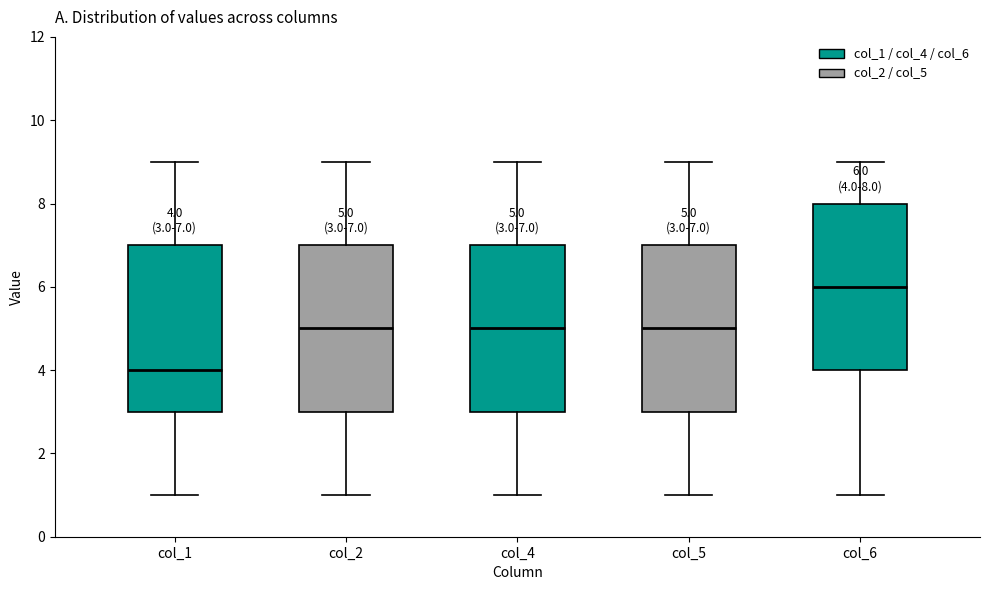

Which box has the highest median line?

col_6